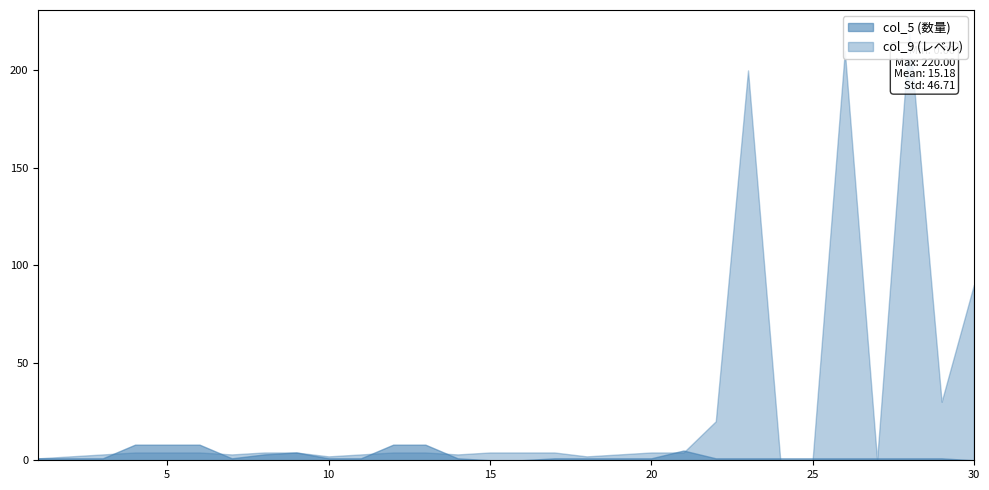

What are all the series names shown in the legend?

col_5, col_9